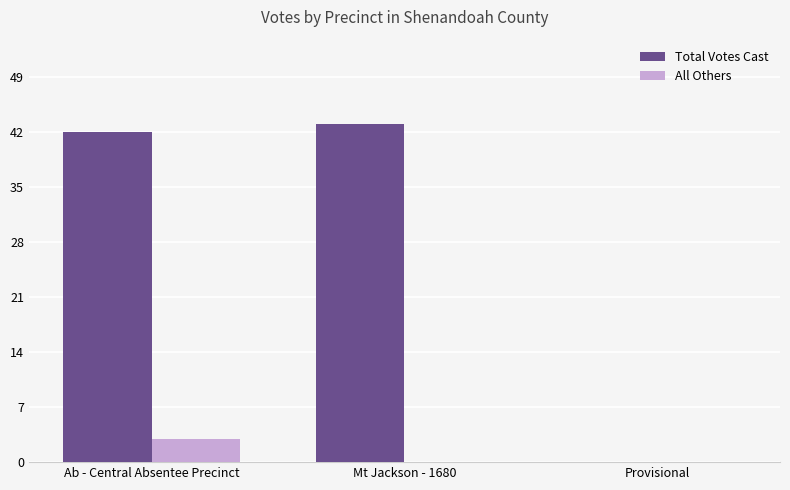

What is the spread (max minus min) of values at Mt Jackson - 1680?

43